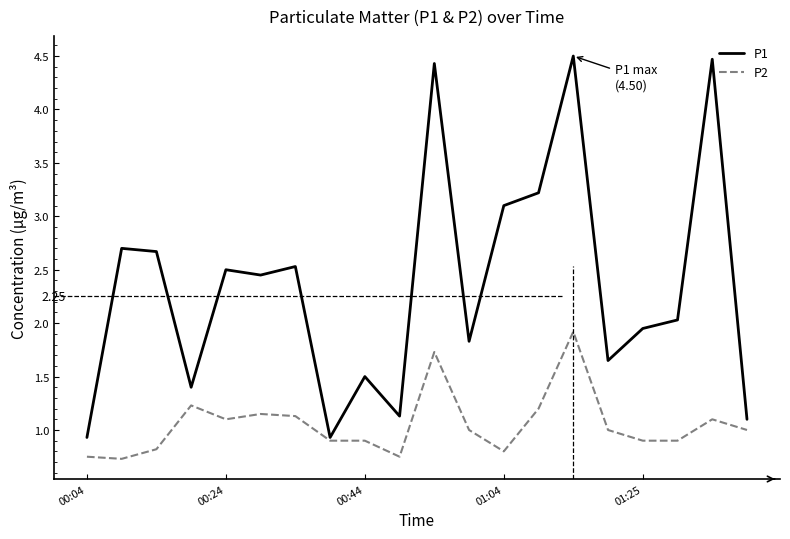

Count the number of data series in this chart.

2